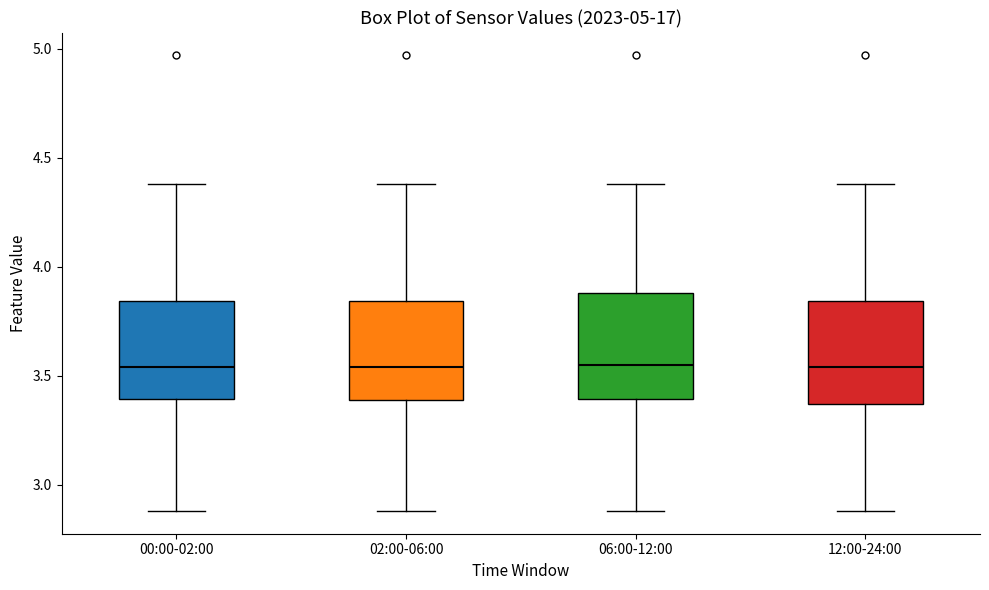

Where is the upper edge of the box for 02:00-06:00 on the y-axis? The values are not printed on the chart, so give them approximately, as read against the axis.

3.85